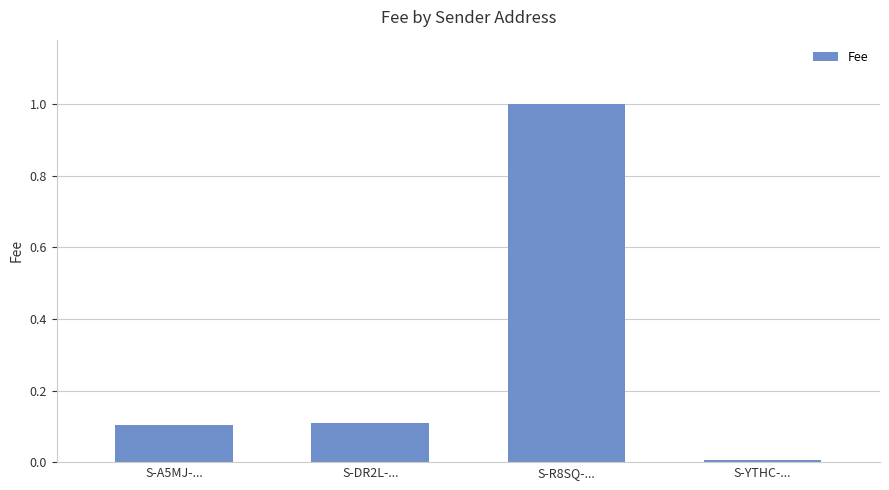

What is the label of the 4th bar from the right?

S-A5MJ-...